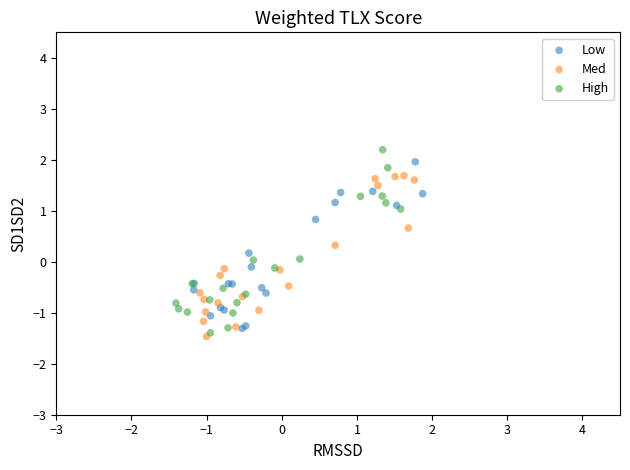

Which series has the largest Y range (max minus min)?

High